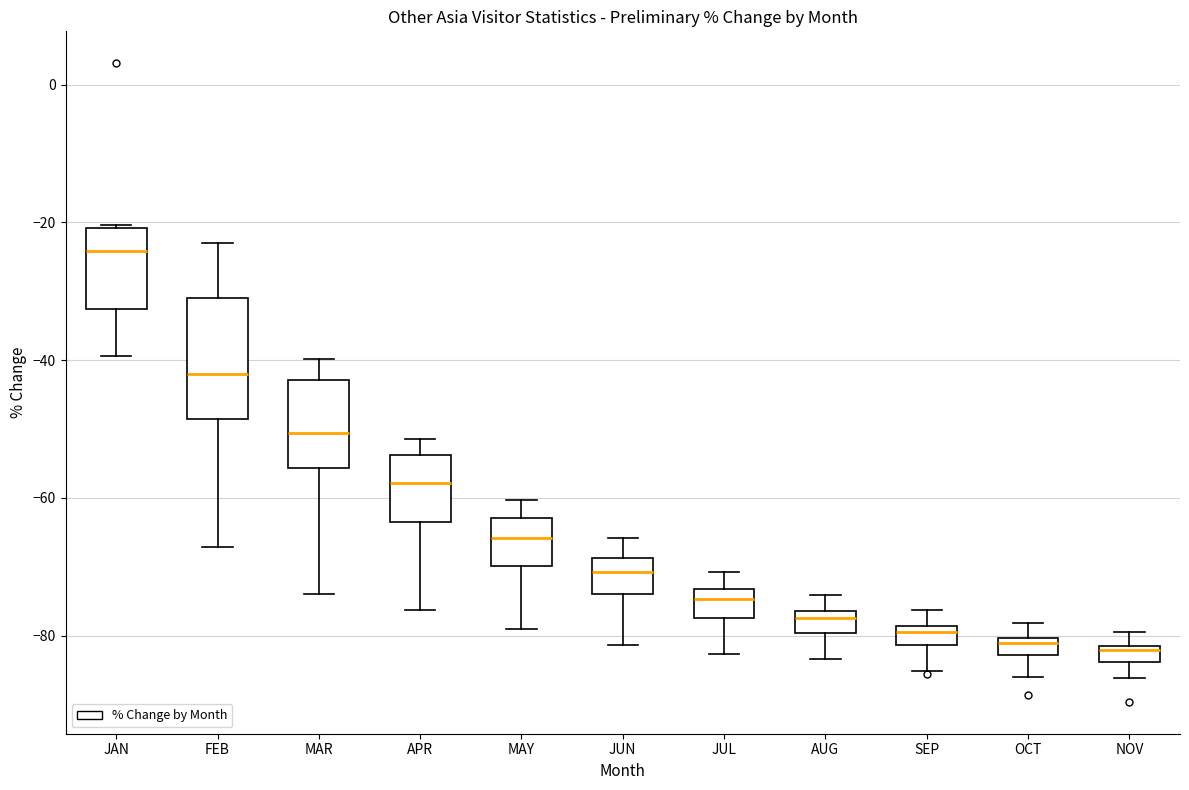

Comparing the boxes themselves (not the whiskers), which one is the tallest?

FEB